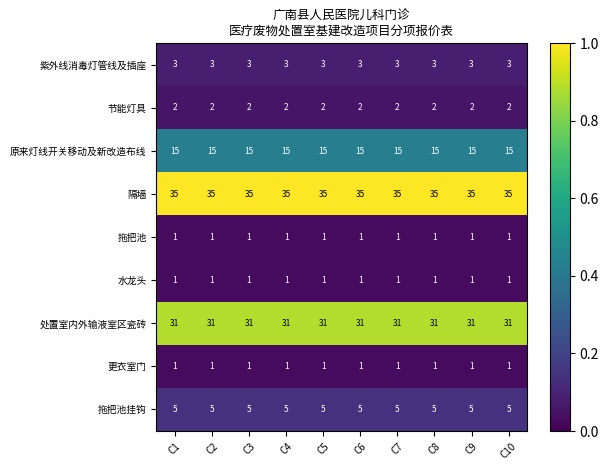

What is the spread (max minus min) of values at C9?

34